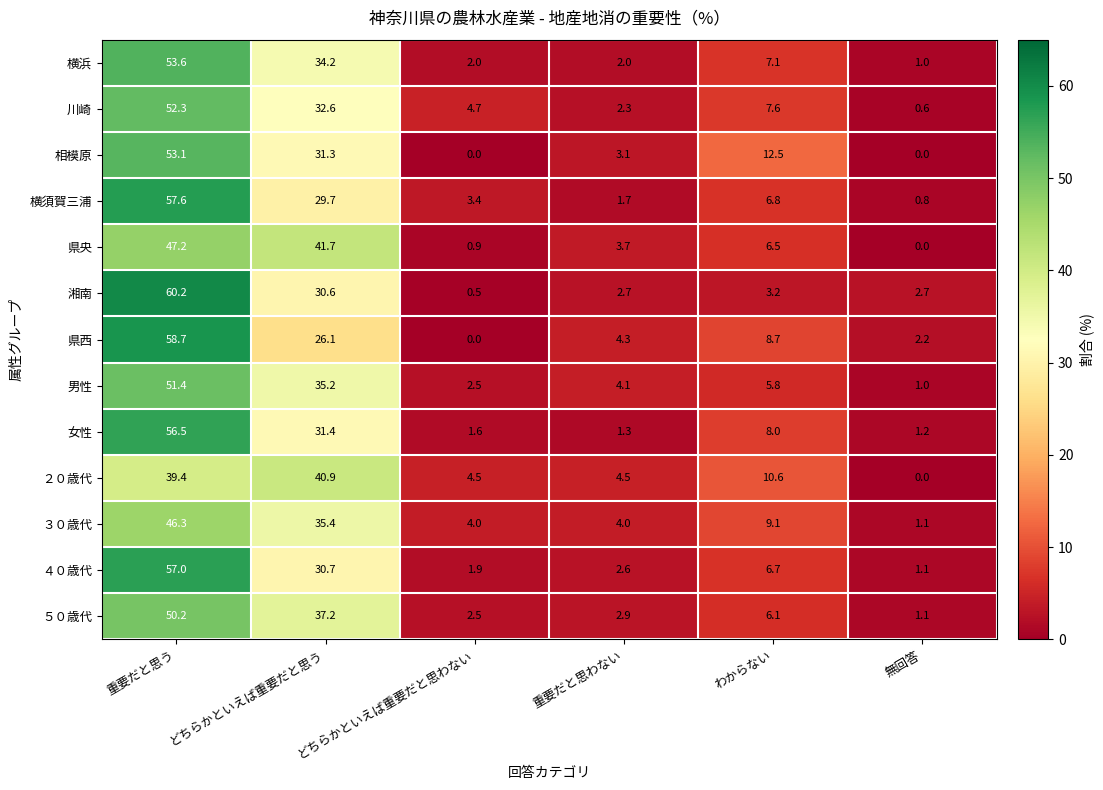

At which category is the sum across all series the highest?

重要だと思う